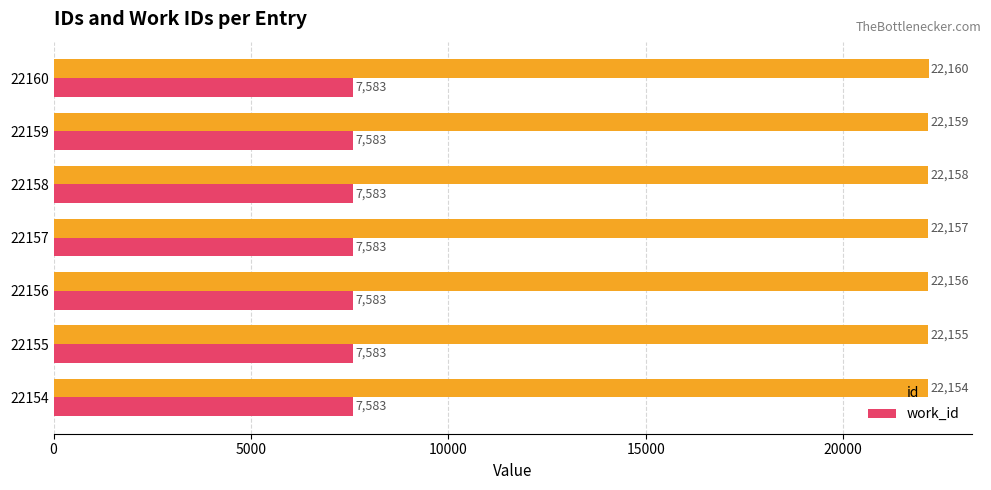

Read the work_id value at 22157.

7583